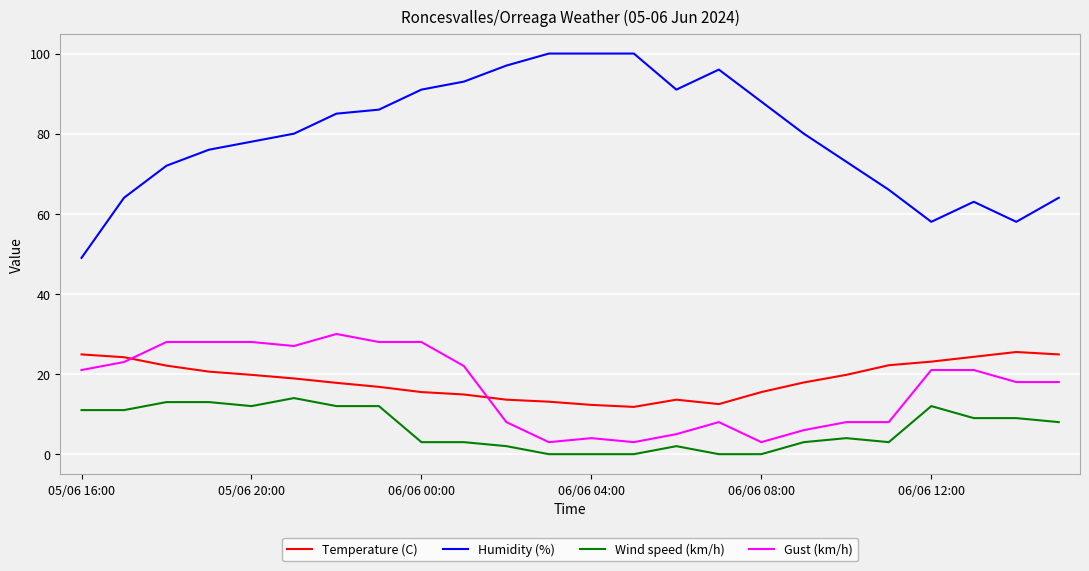

True or false: Humidity (%) and Temperature (C) intersect in this chart.

False